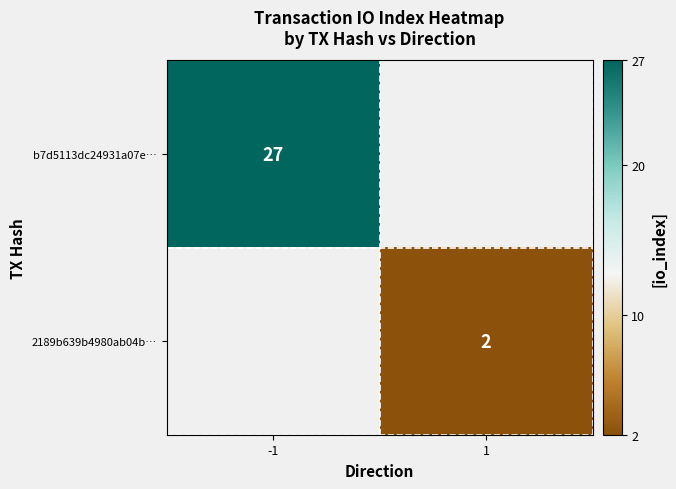

True or false: b7d5113dc24931a07e… has a value of 16 at -1.

False